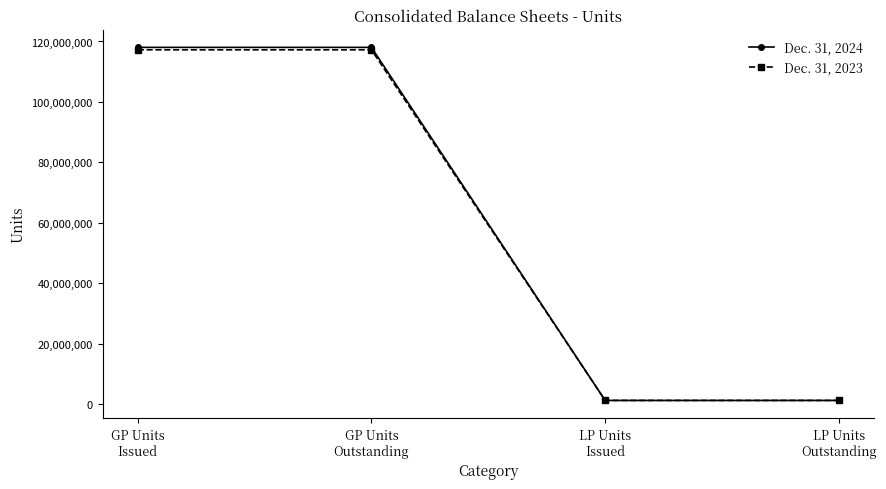

List the series in order of their peak value, highest first.

Dec. 31, 2024, Dec. 31, 2023